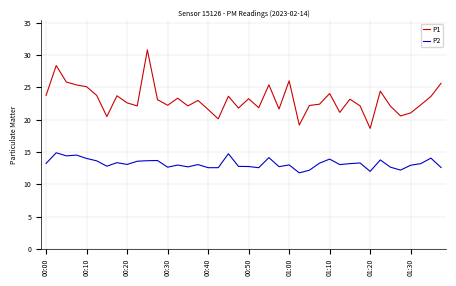

Which series has the largest total across all categories?

P1